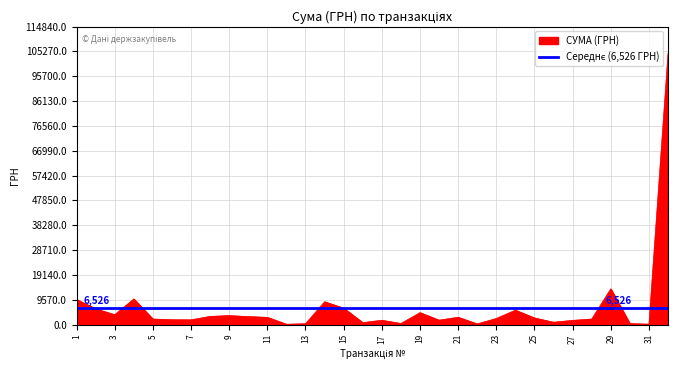

The value of СУМА (ГРН) at 29 is 23558.4. True or false?

False